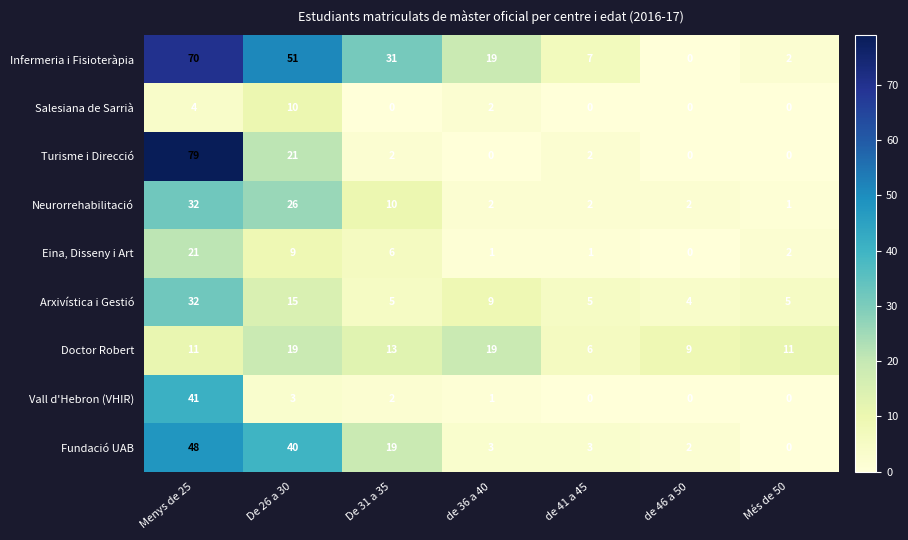

Count the number of categories in the chart.

7